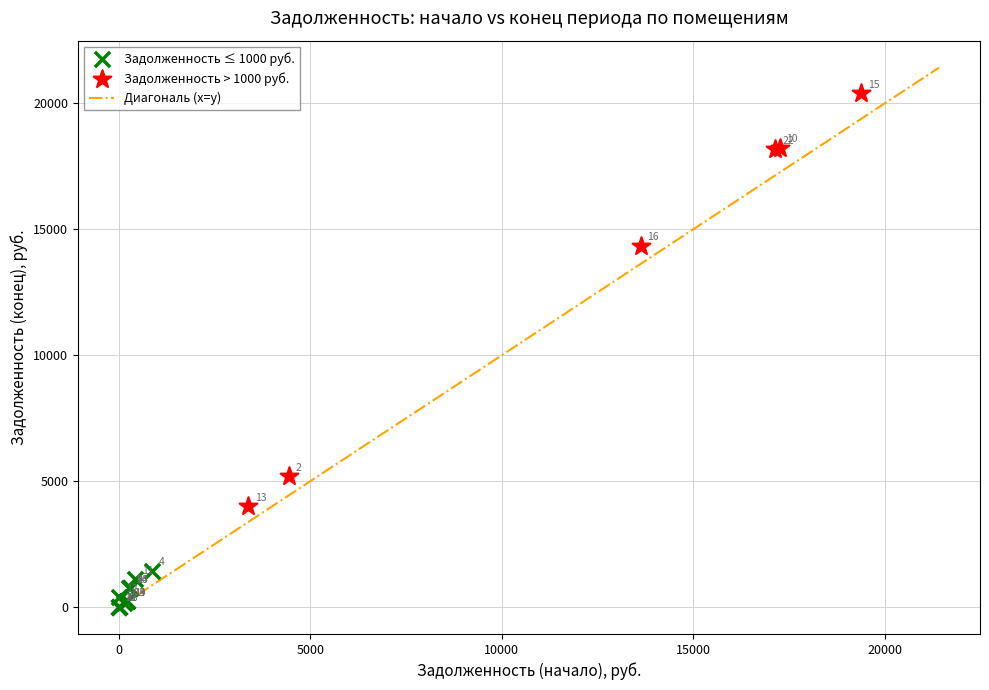

Which series contains the lowest Y value?

Задолженность ≤ 1000 руб.